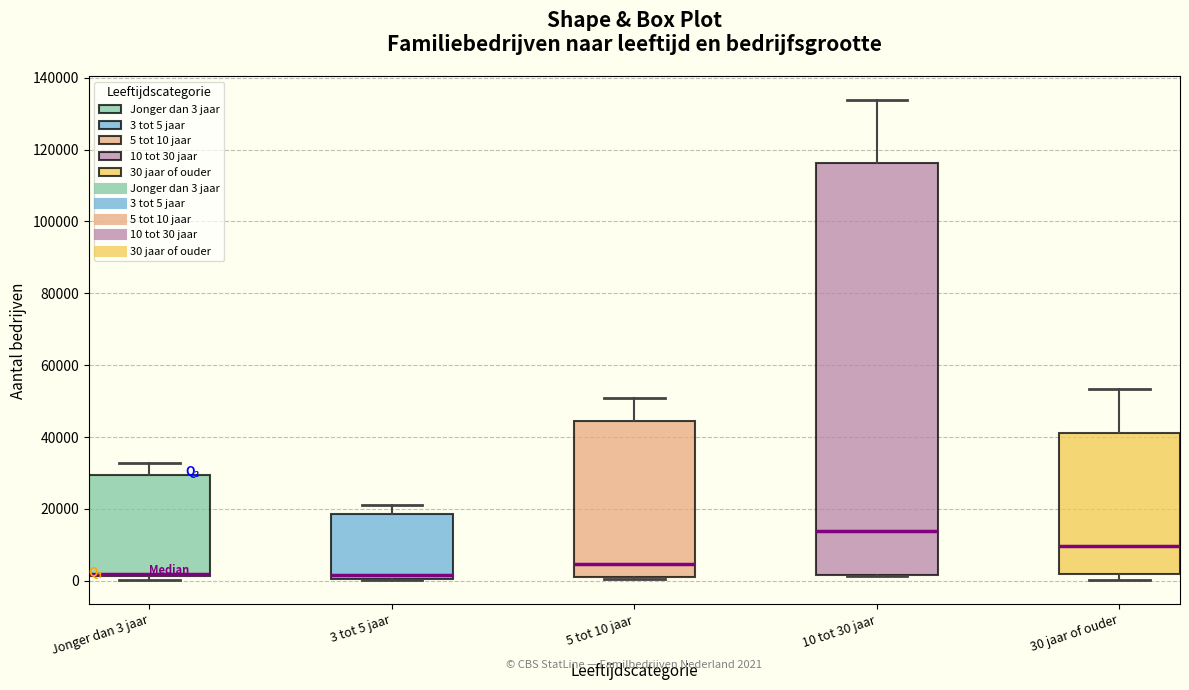

Which box is the tallest, from its lower edge to its upper edge?

10 tot 30 jaar